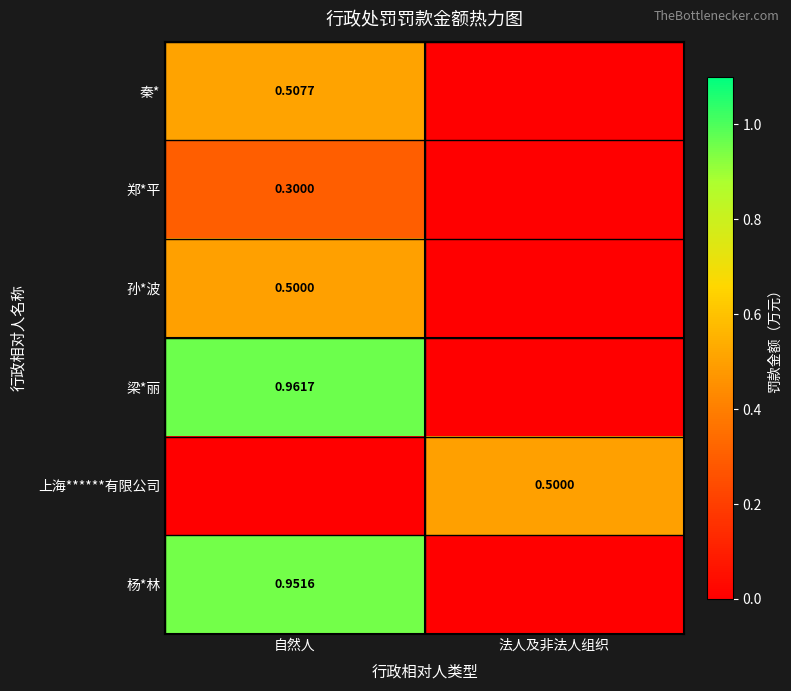

What is the difference between the 上海******有限公司 values at 自然人 and 法人及非法人组织?

0.5